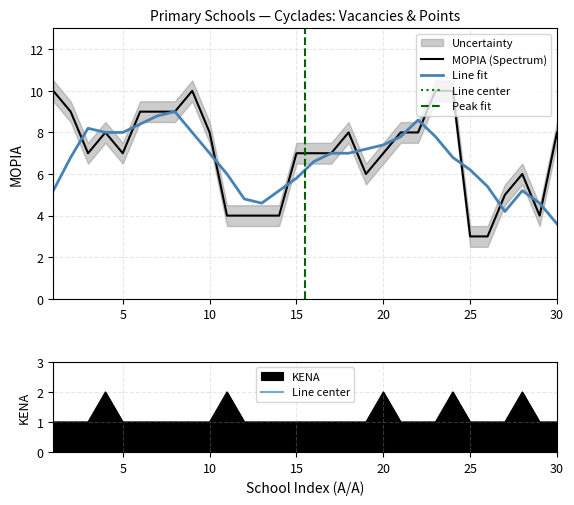

How many ΜΟΡΙΑ values are between 5 and 9?

19